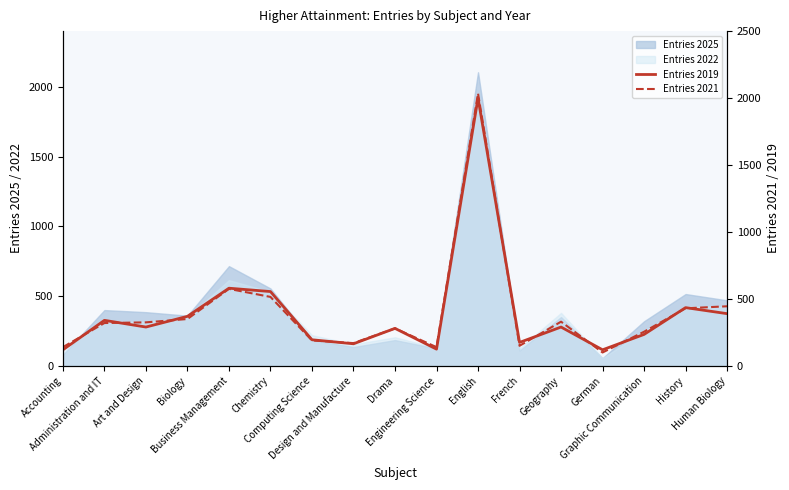

What is the minimum value shown in the chart?

100